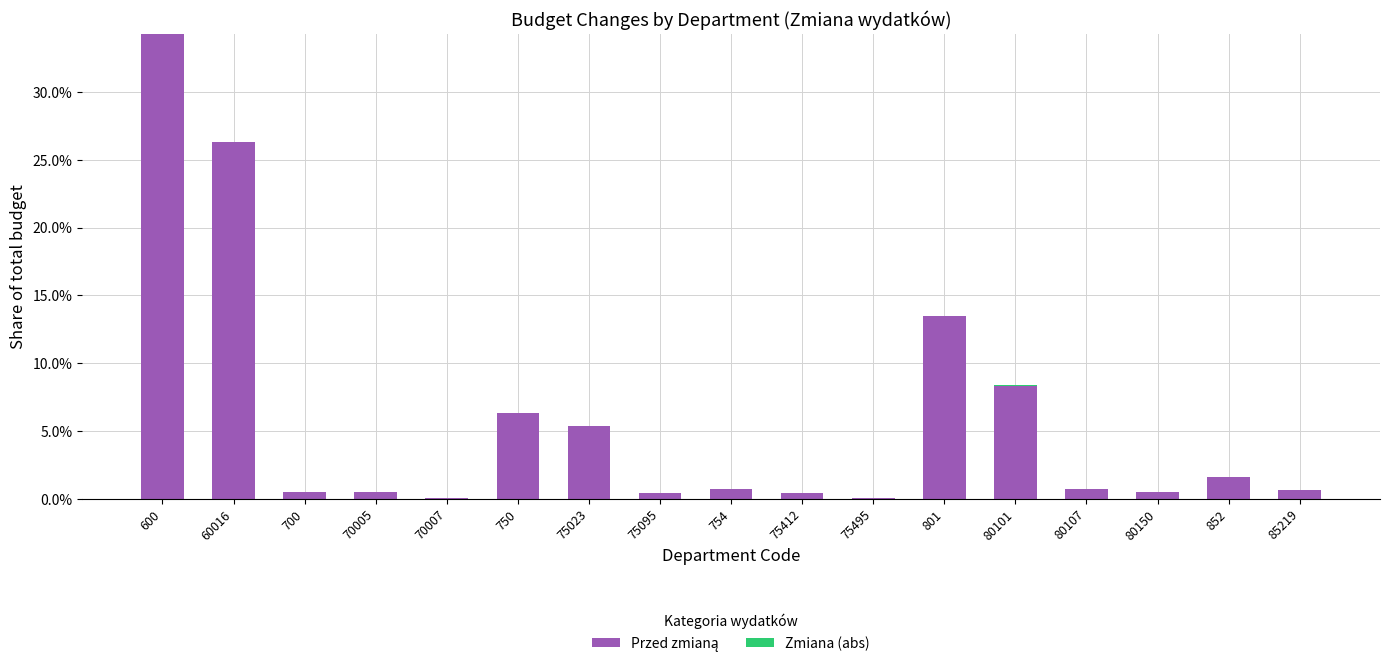

What is the total value across all series at 852?

1.6